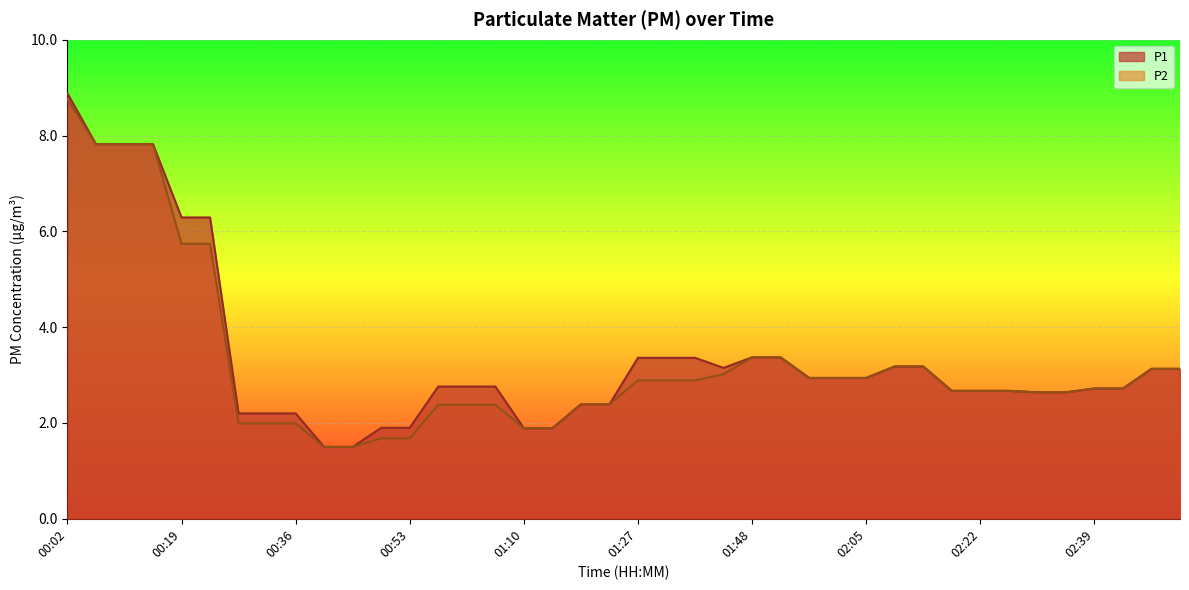

List the series in order of their overall mean, highest first.

P1, P2